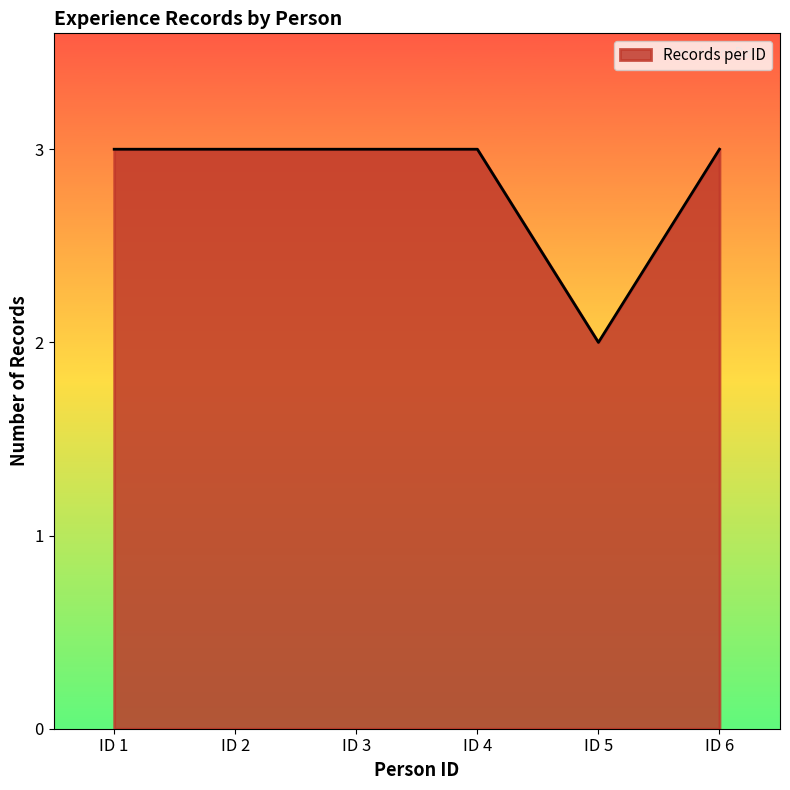

What is the ratio of the value at ID 4 to the value at ID 2?

1.0